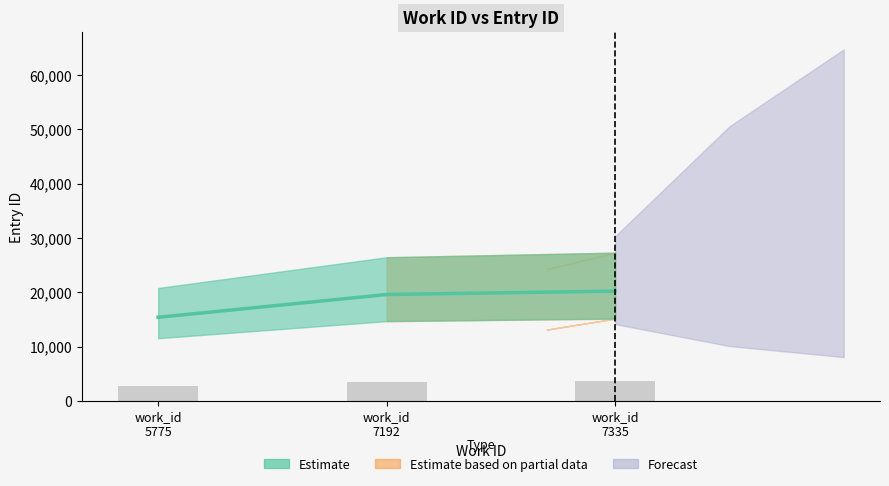

Which category has the highest value across all series?

work_id 7335